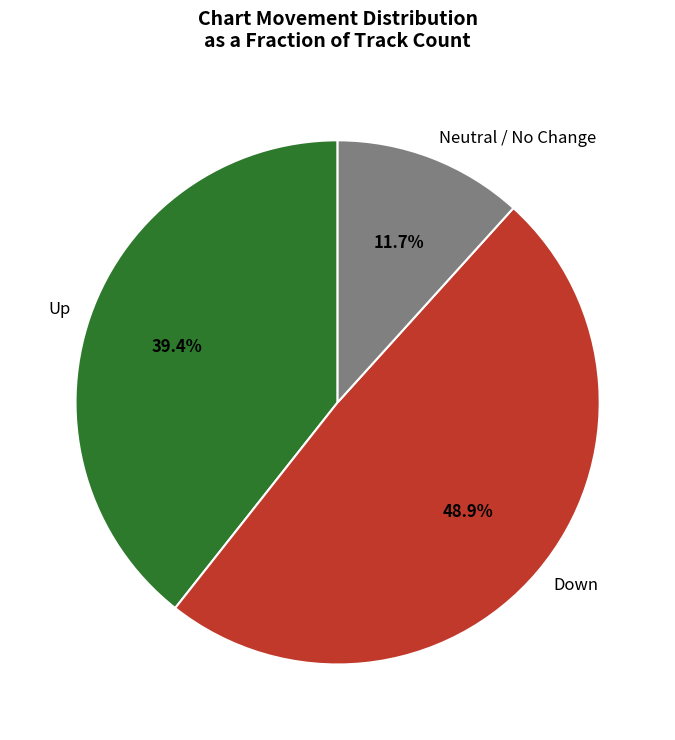

What percentage is NOT represented by Neutral / No Change?

88.3%